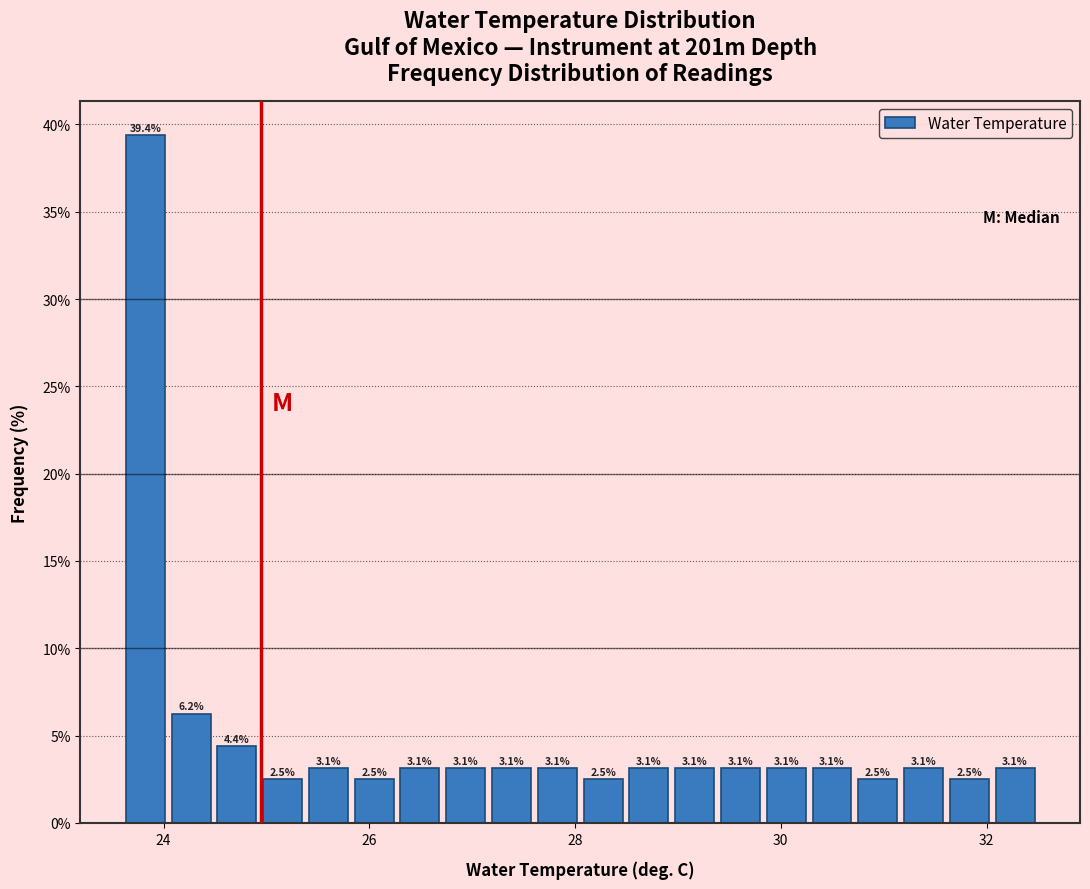

Around what value on the x-axis is the tallest bar? Give the approximate position of its centre, as read against the axis.

23.8